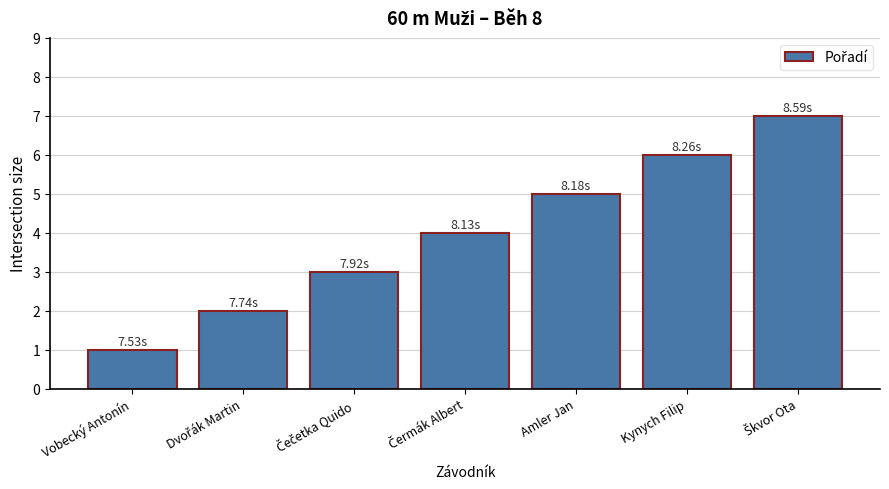

True or false: the data shows 5 at Amler Jan.

True